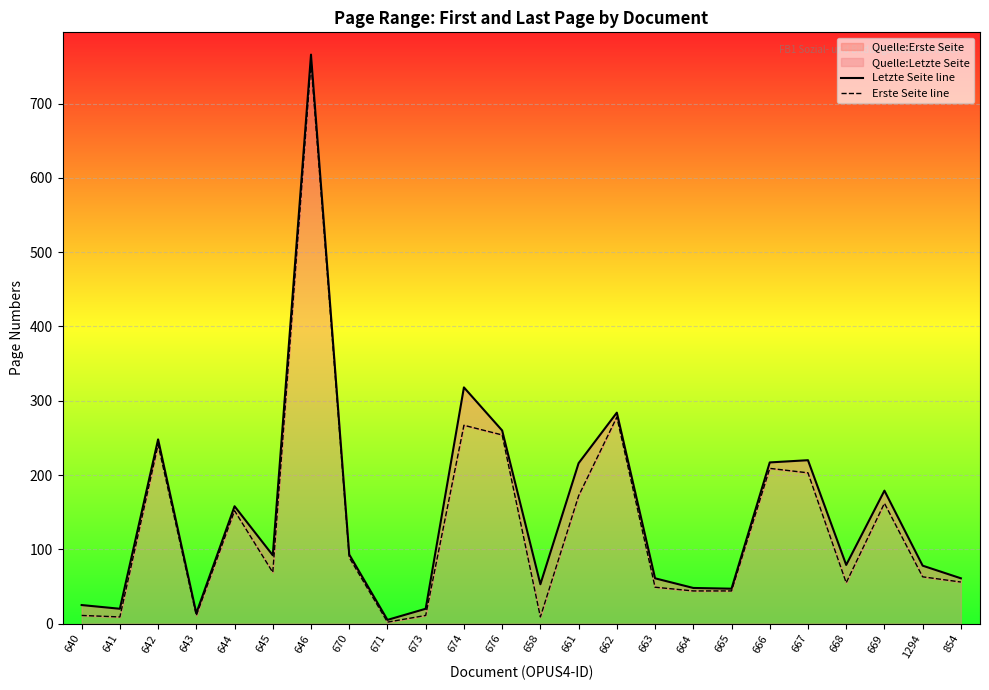

Reading right to left, extract all data points from this chart.

Letzte Seite line: 854=61	1294=78	669=179	668=79	667=220	666=217	665=47	664=48	663=61	662=284	661=216	658=53	676=260	674=318	673=20	671=5	670=93	646=766	645=92	644=158	643=14	642=248	641=20	640=25
Erste Seite line: 854=56	1294=63	669=162	668=55	667=203	666=209	665=44	664=44	663=49	662=278	661=172	658=9	676=254	674=267	673=11	671=2	670=89	646=755	645=69	644=152	643=11	642=241	641=9	640=11